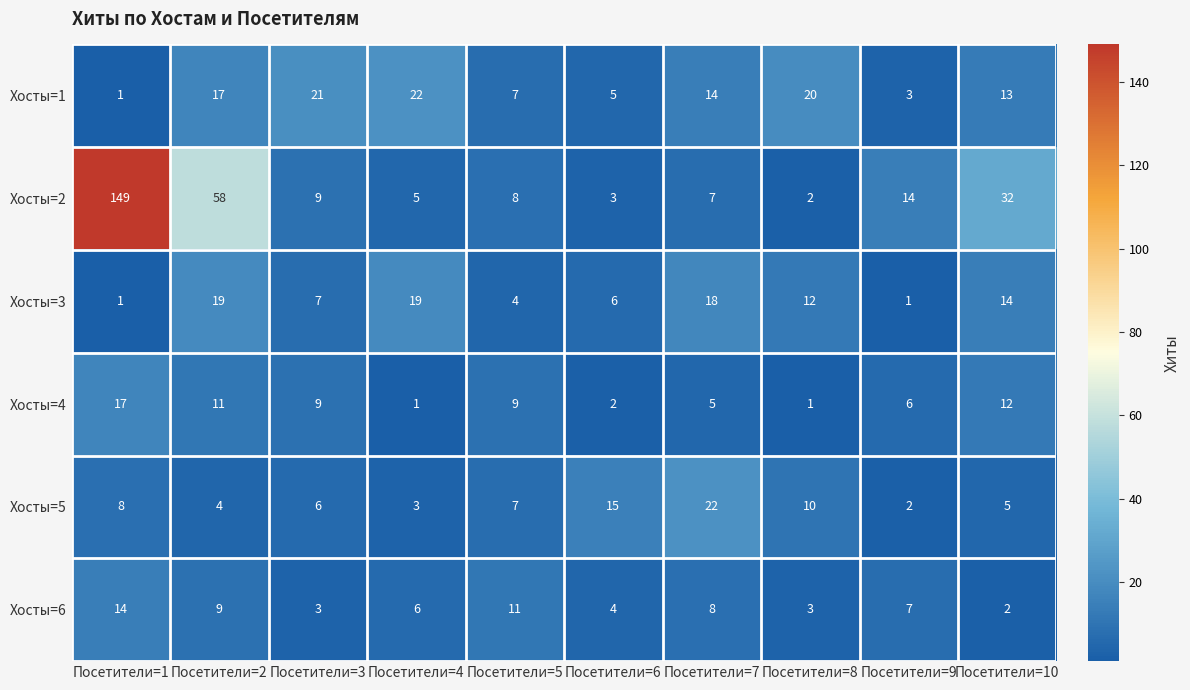

True or false: Хосты=1 has a value of 3 at Посетители=9.

True